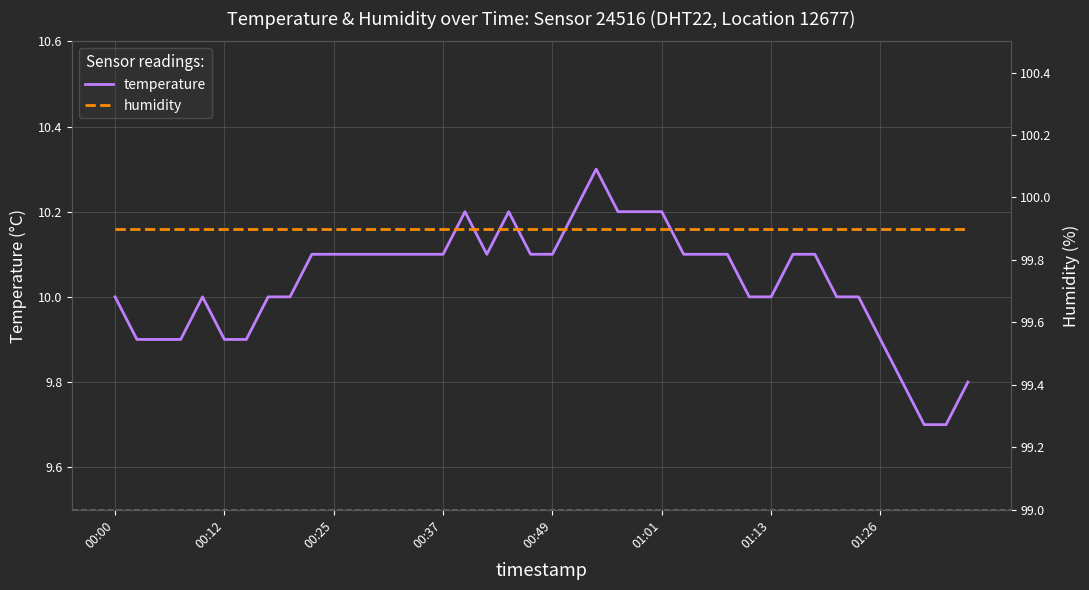

How many lines are shown in the chart?

2